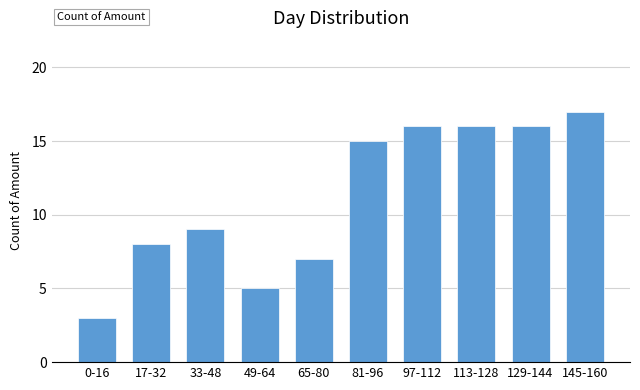

Reading right to left, list all the values displayed in this chart.

145-160=17	129-144=16	113-128=16	97-112=16	81-96=15	65-80=7	49-64=5	33-48=9	17-32=8	0-16=3